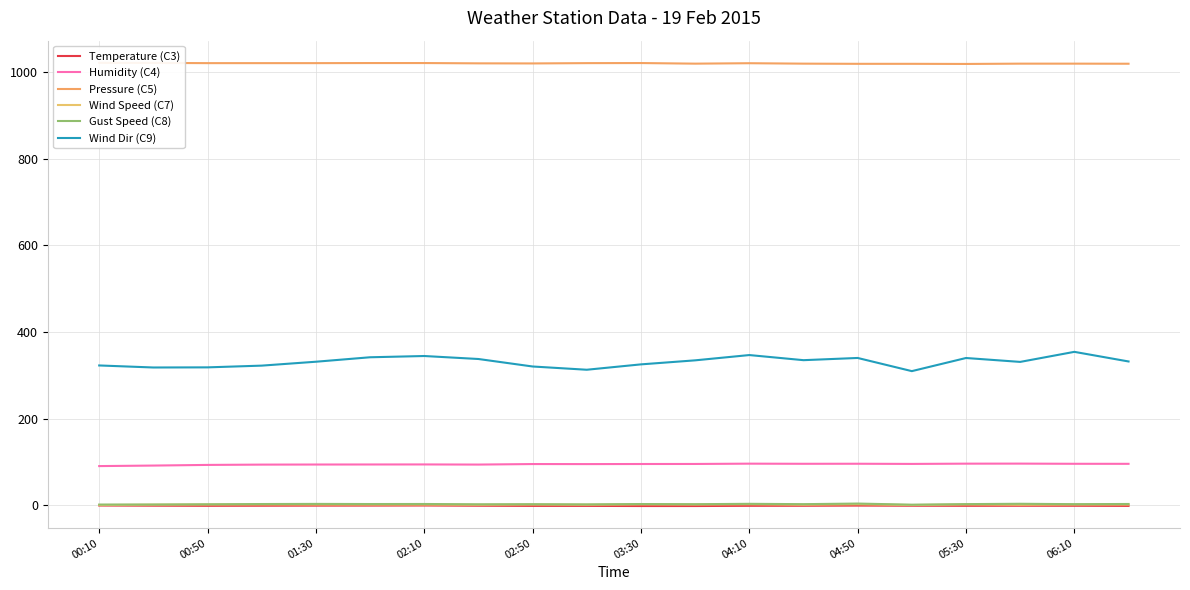

What is the sum of the Gust Speed (C8) values at 04:50 and 02:50?

6.3